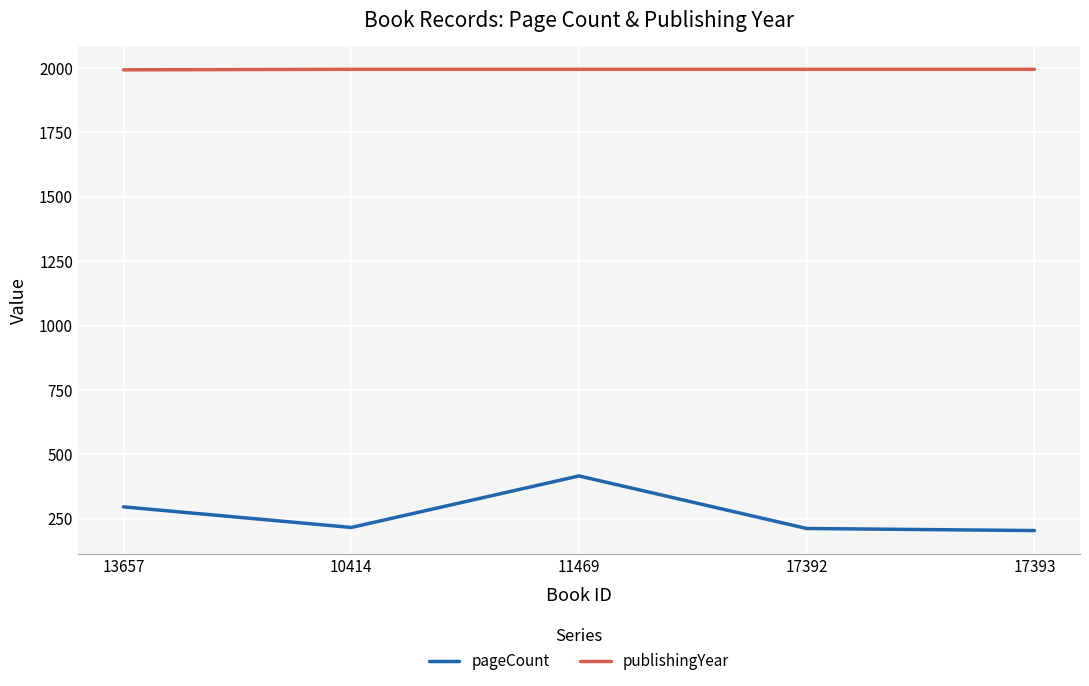

What is the lowest value of the pageCount series?

204